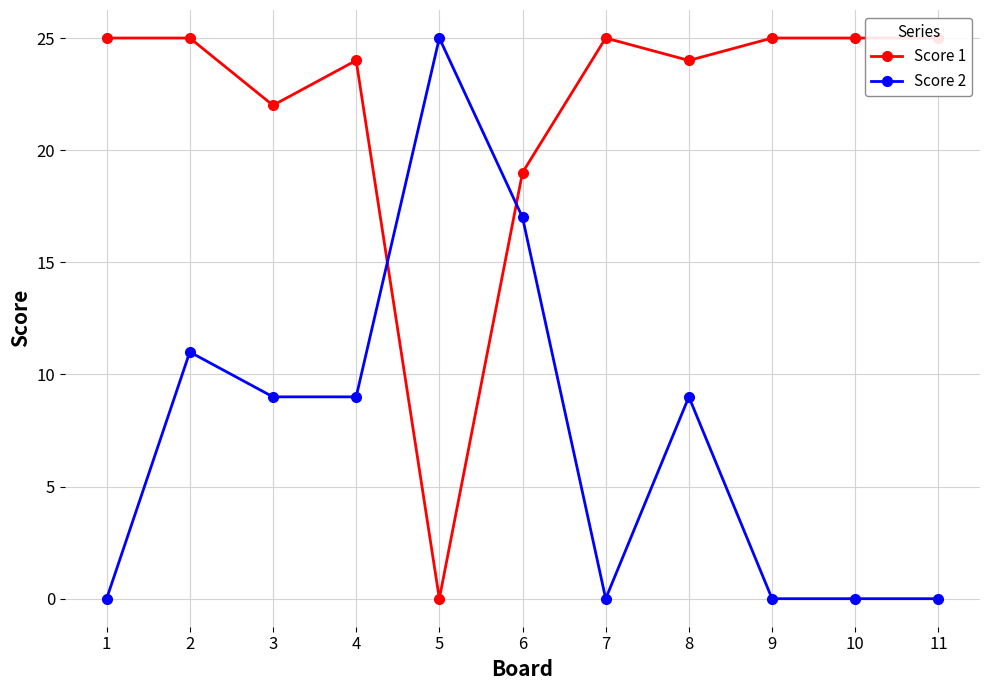

True or false: Score 1 and Score 2 cross at least once.

True